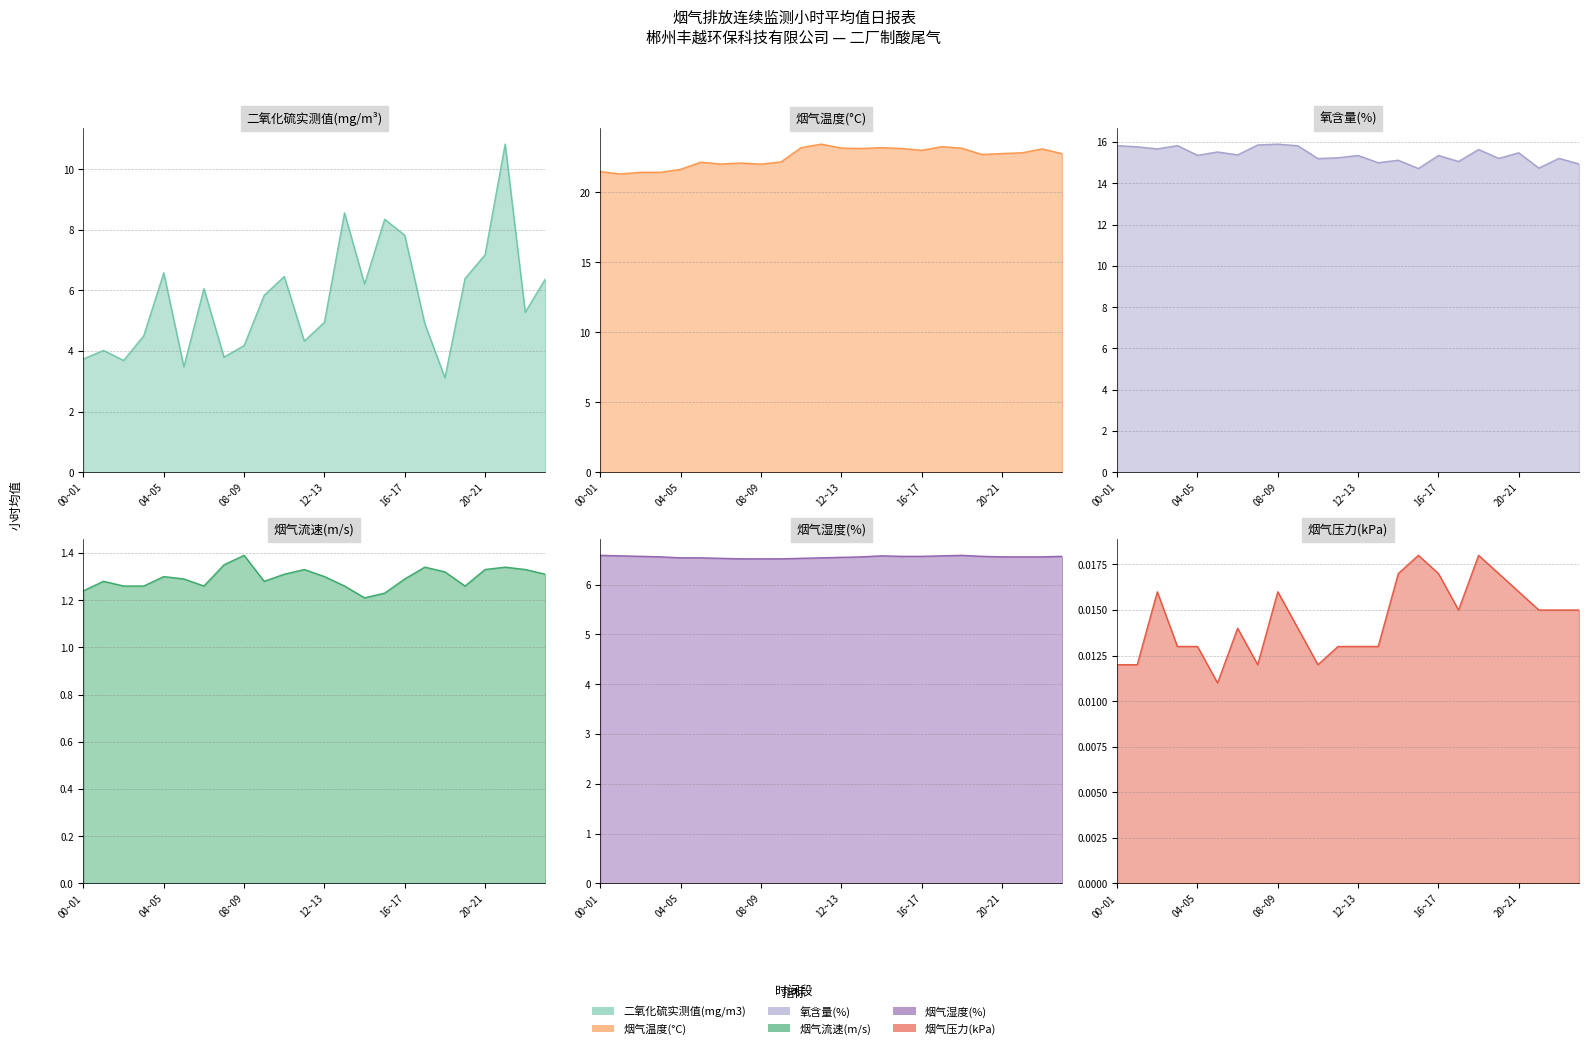

How many interior local peaks does the 烟气湿度(%) series have?

2